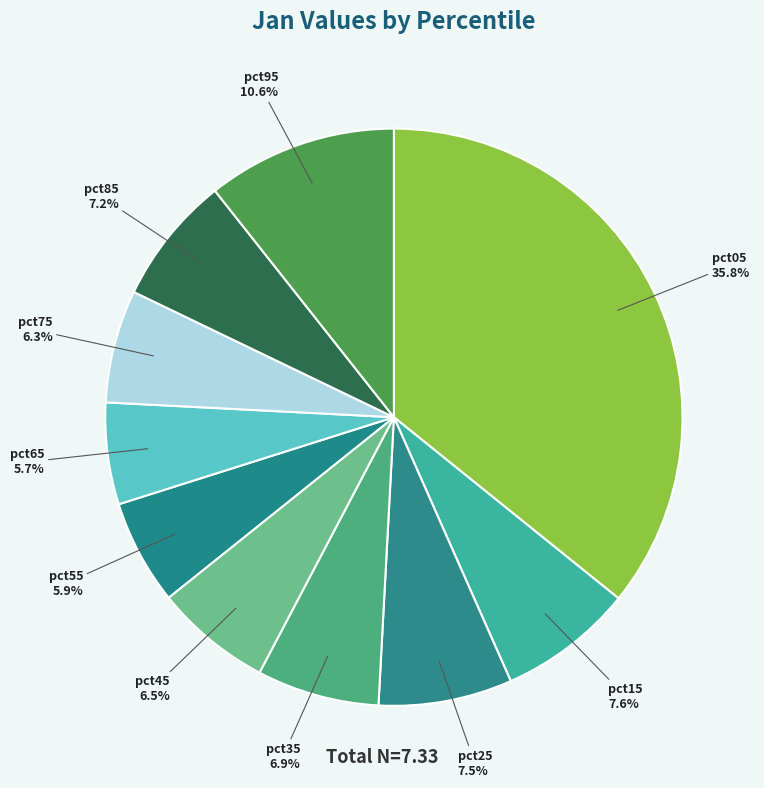

How many segments does this pie chart have?

10